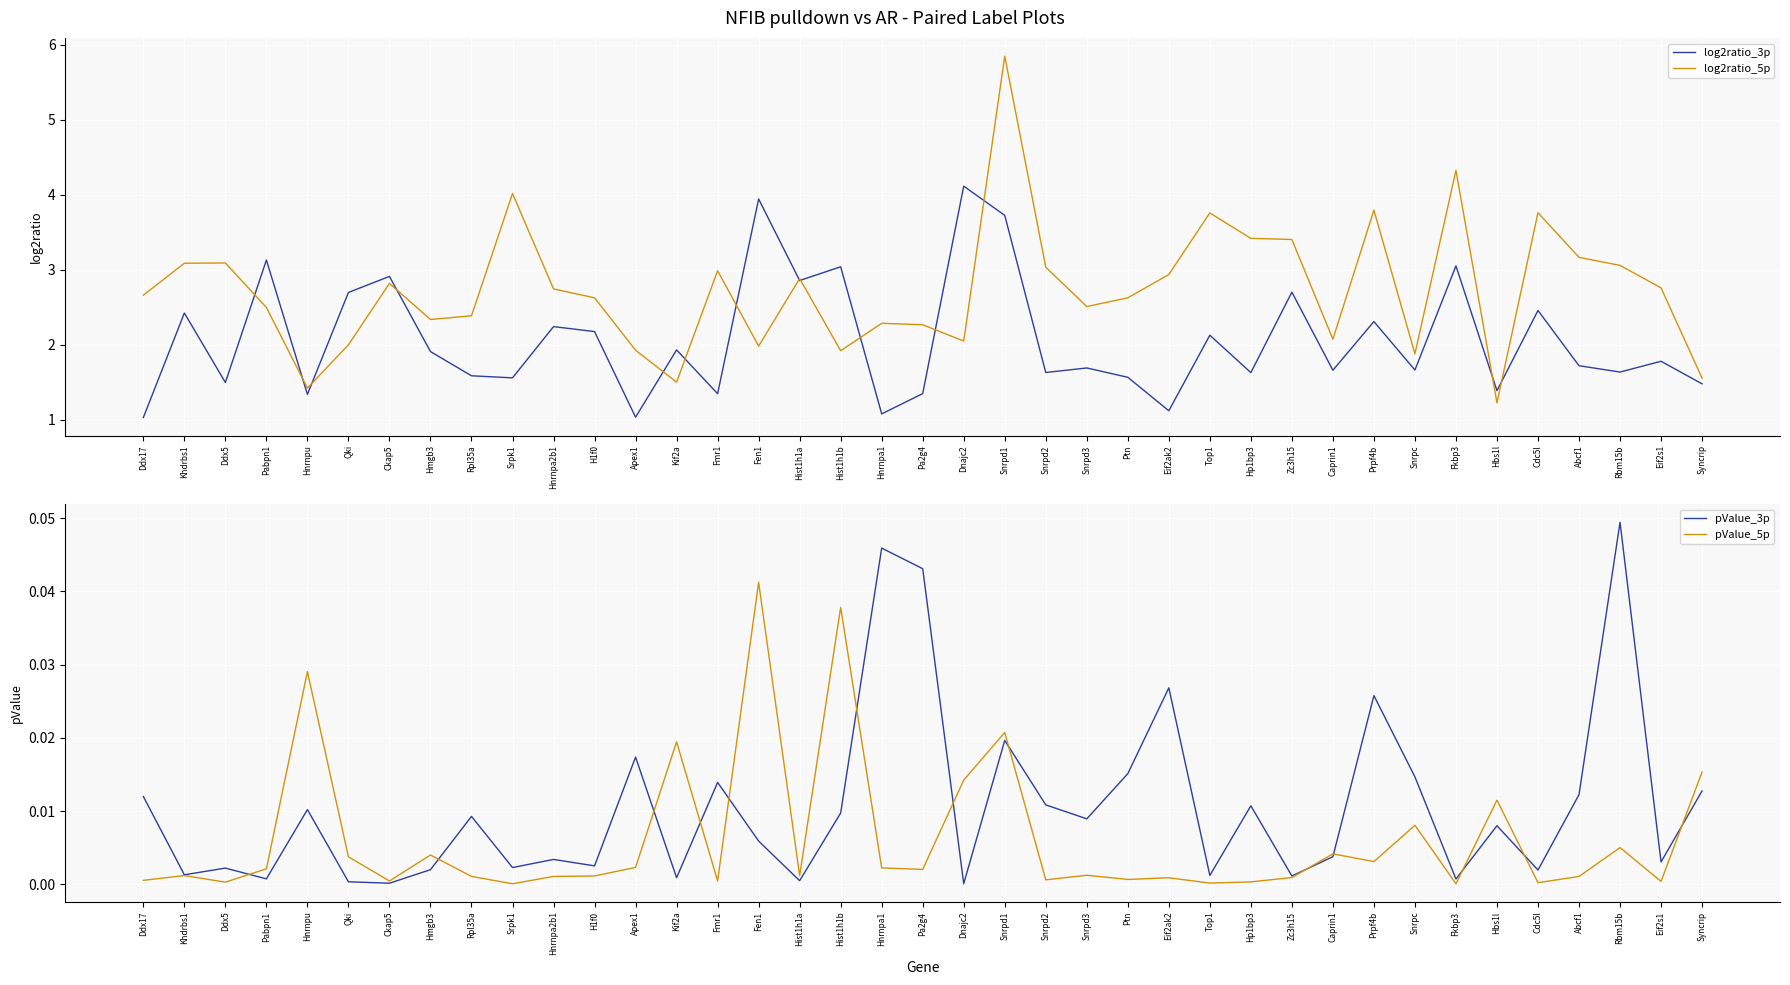

True or false: pValue_5p and log2ratio_3p cross at least once.

False